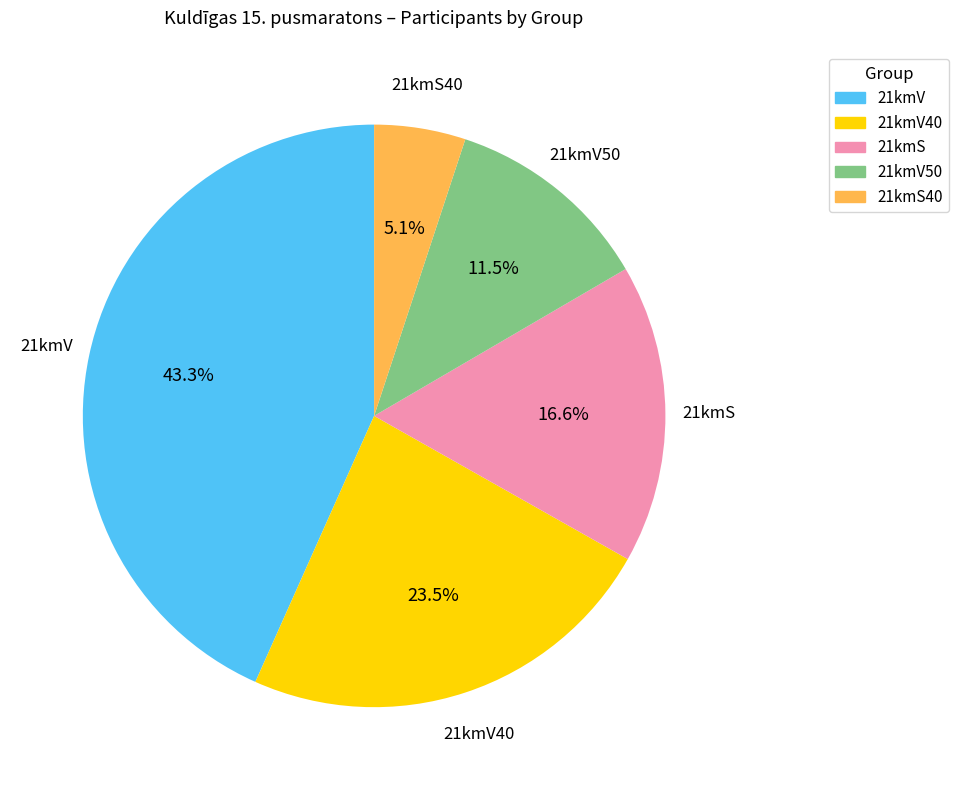

What percentage is the 21kmS40 slice, to the nearest percent?

5%